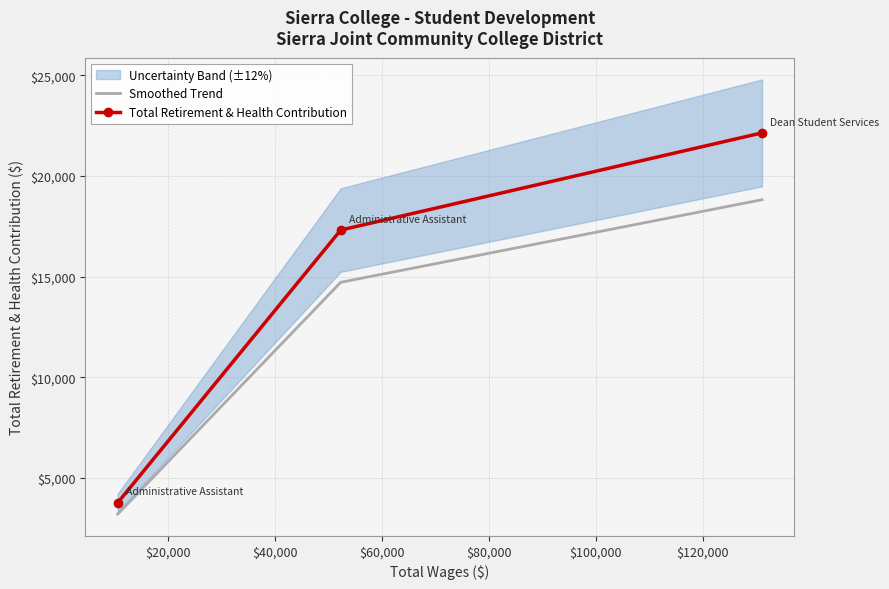

What is the highest value of the Smoothed Trend series?

18824.1